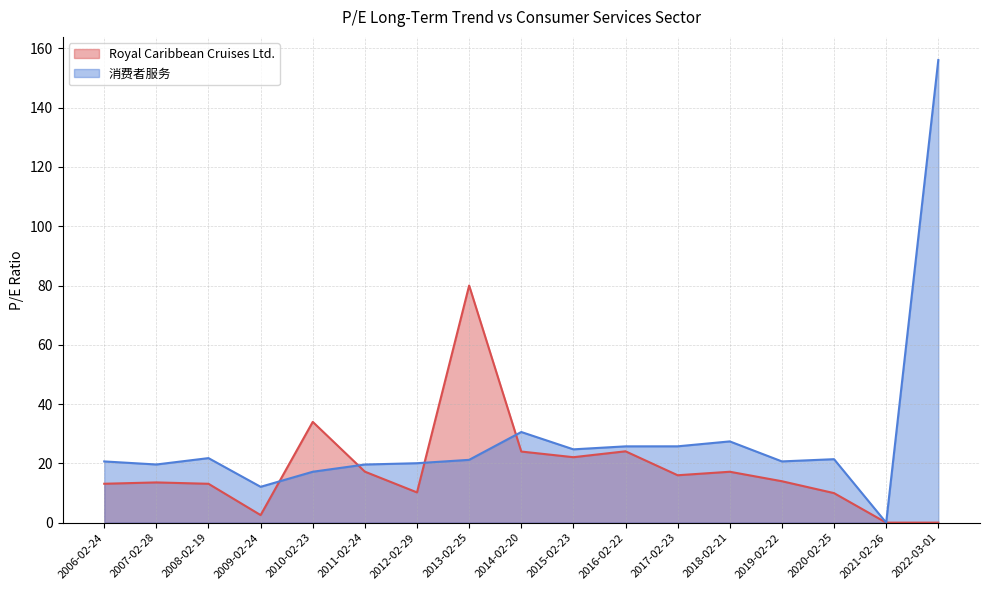

What is the difference between the maximum and second lowest values?

144.0